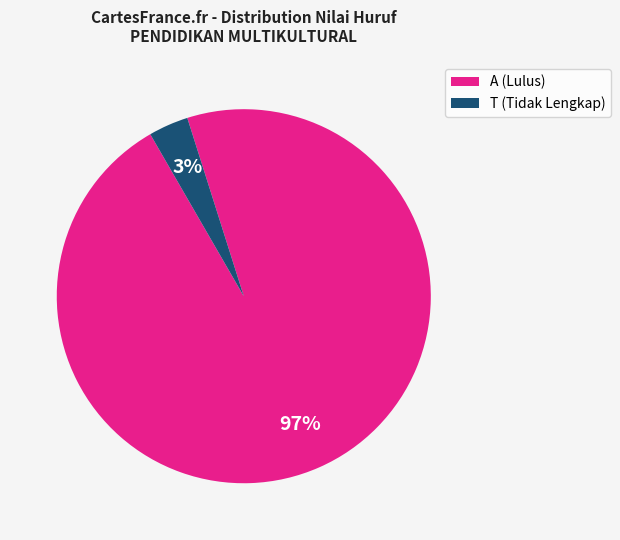

To the nearest percent, what portion does A represent?

97%